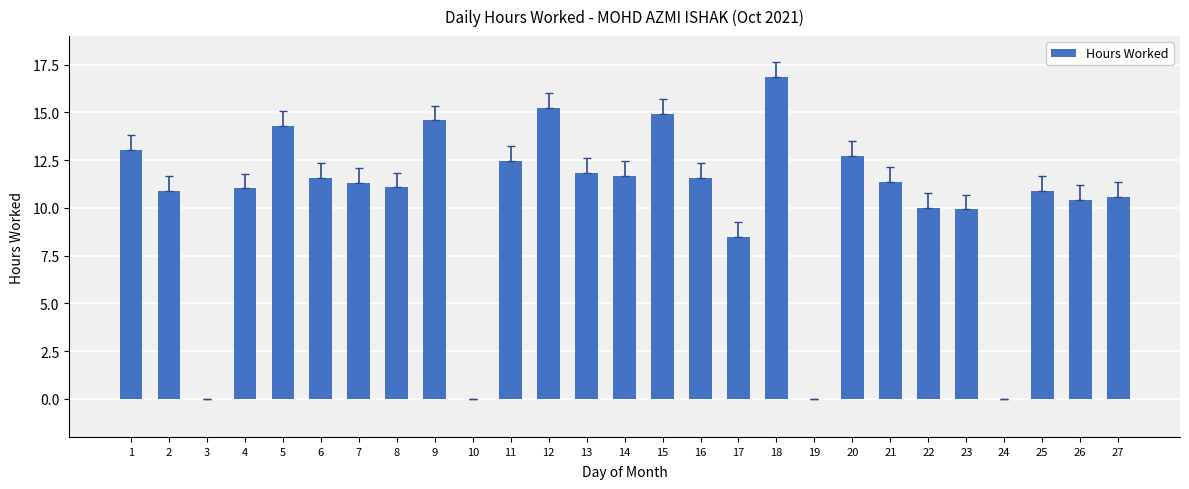

What is the average value?

10.2